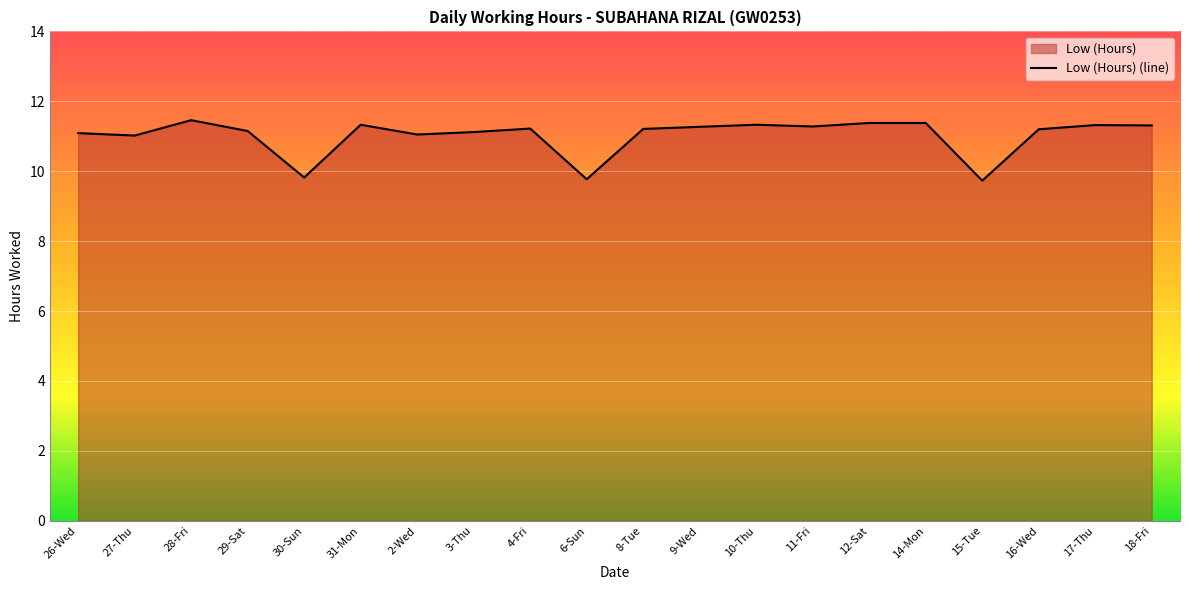

At which category does the chart reach its peak across all series?

28-Fri